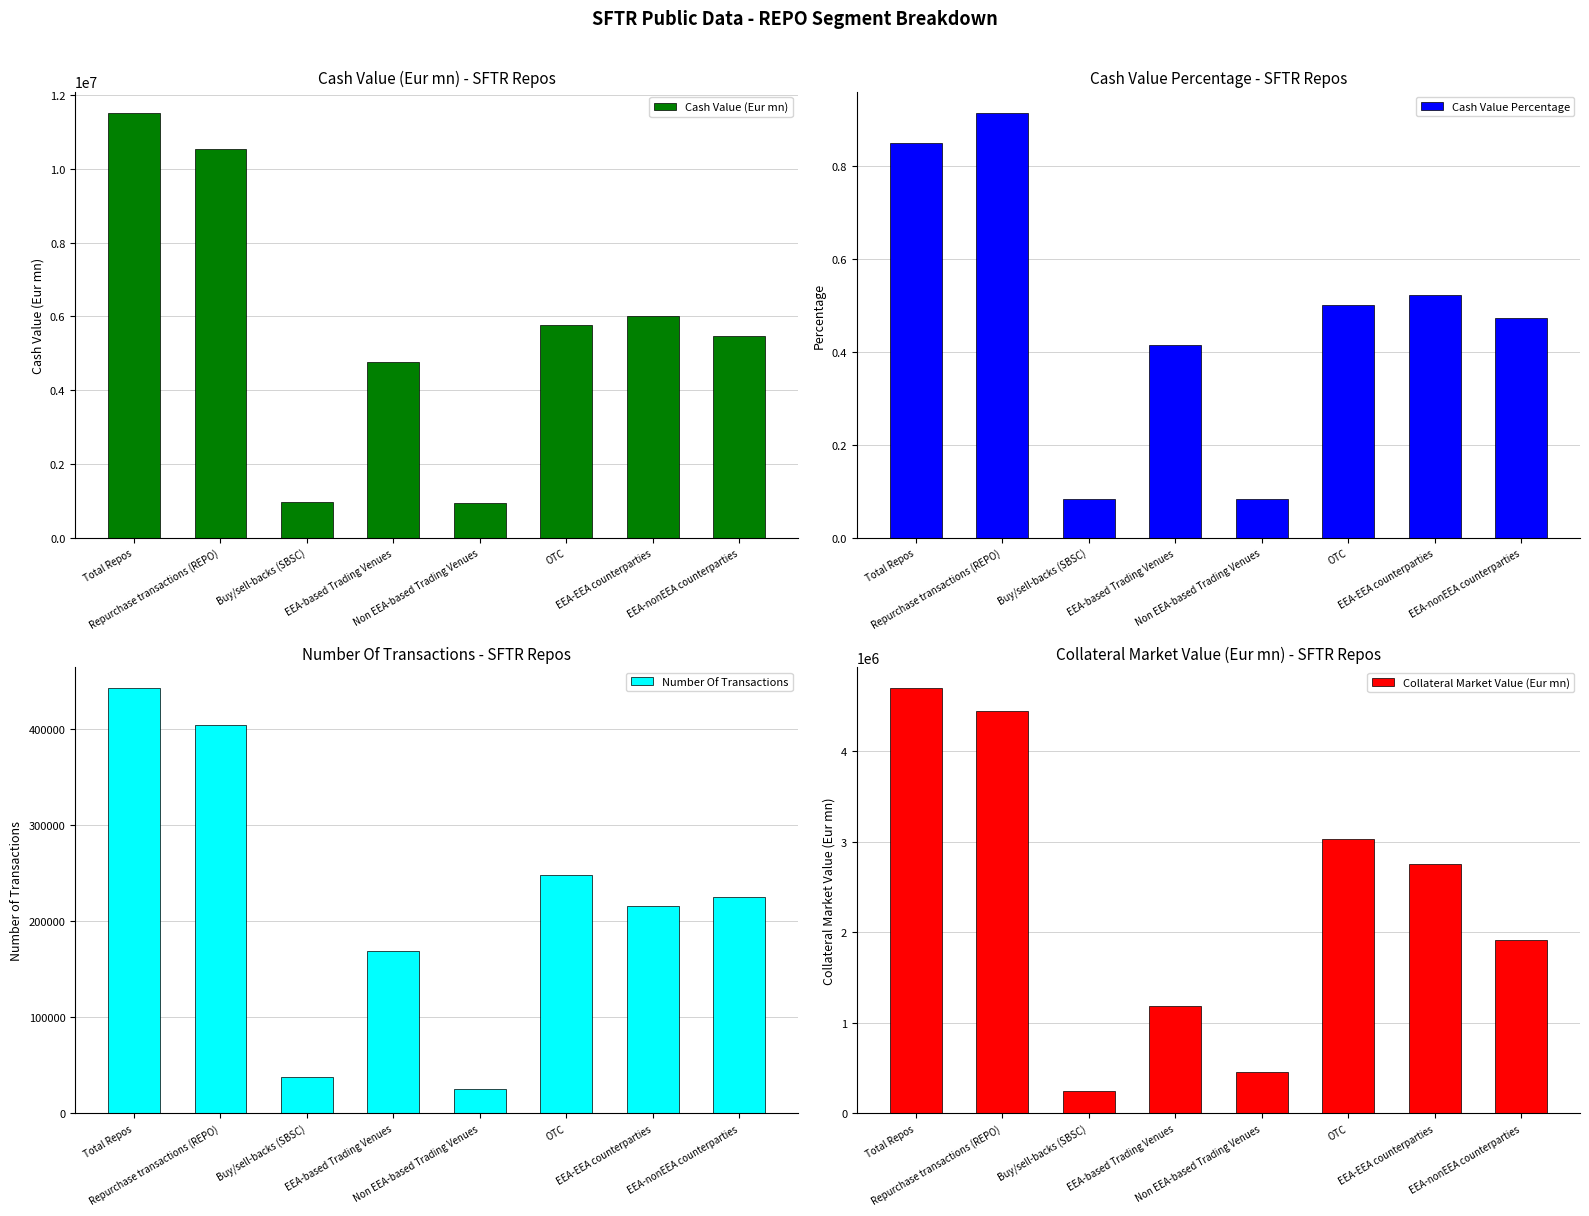

What is the label of the 7th bar from the right?

Repurchase transactions (REPO)